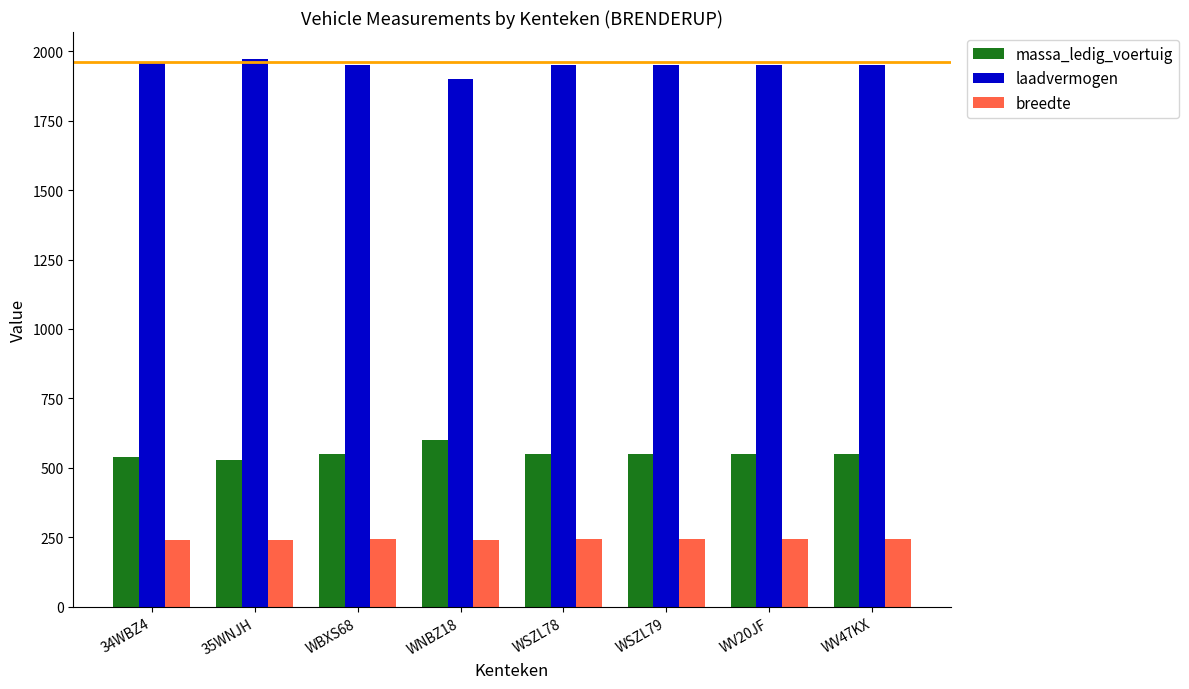

Count the number of categories in the chart.

8